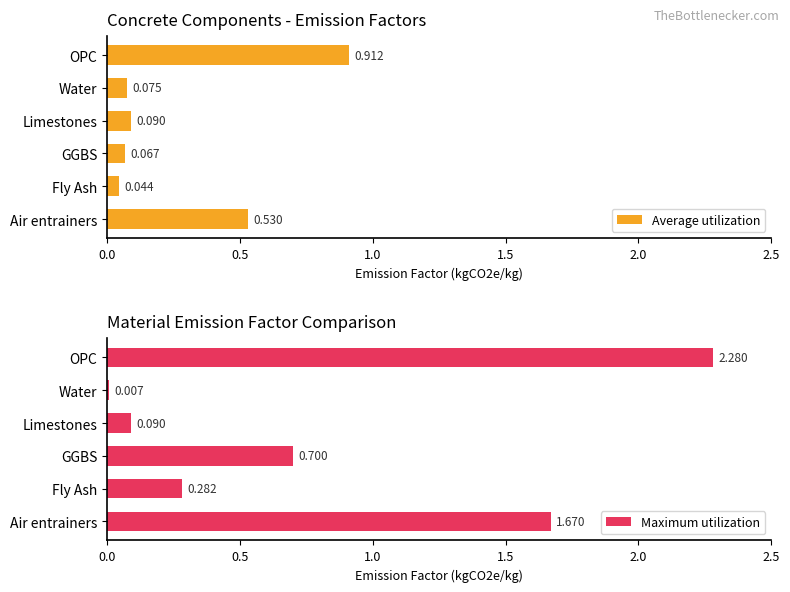

At which label does Average utilization reach its peak?

OPC